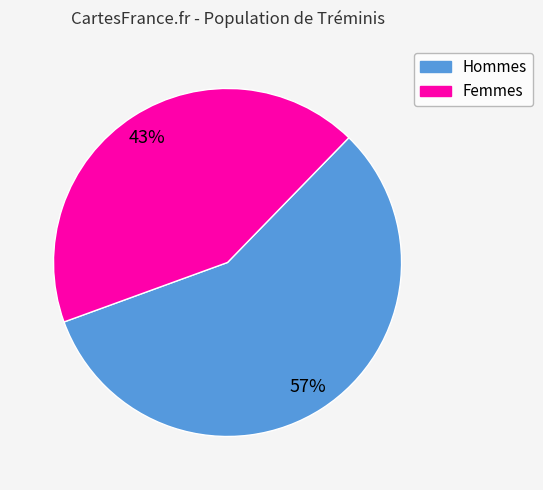

To the nearest percent, what is the average slice percentage?

50%